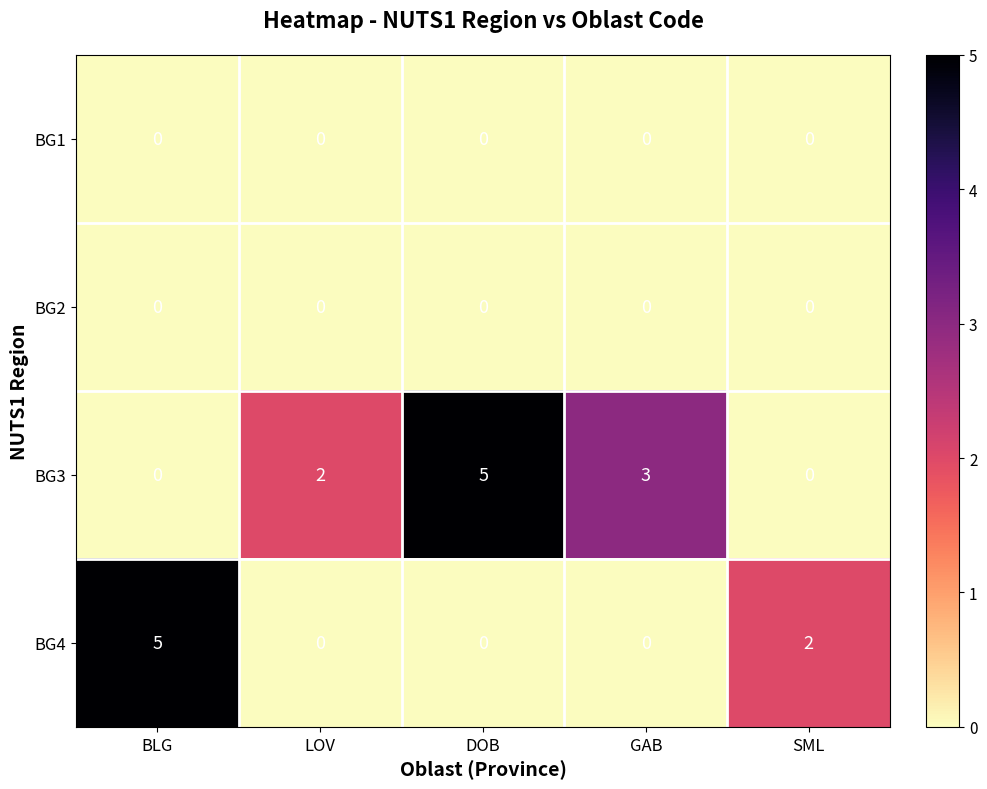

Which series has the largest total across all categories?

BG3